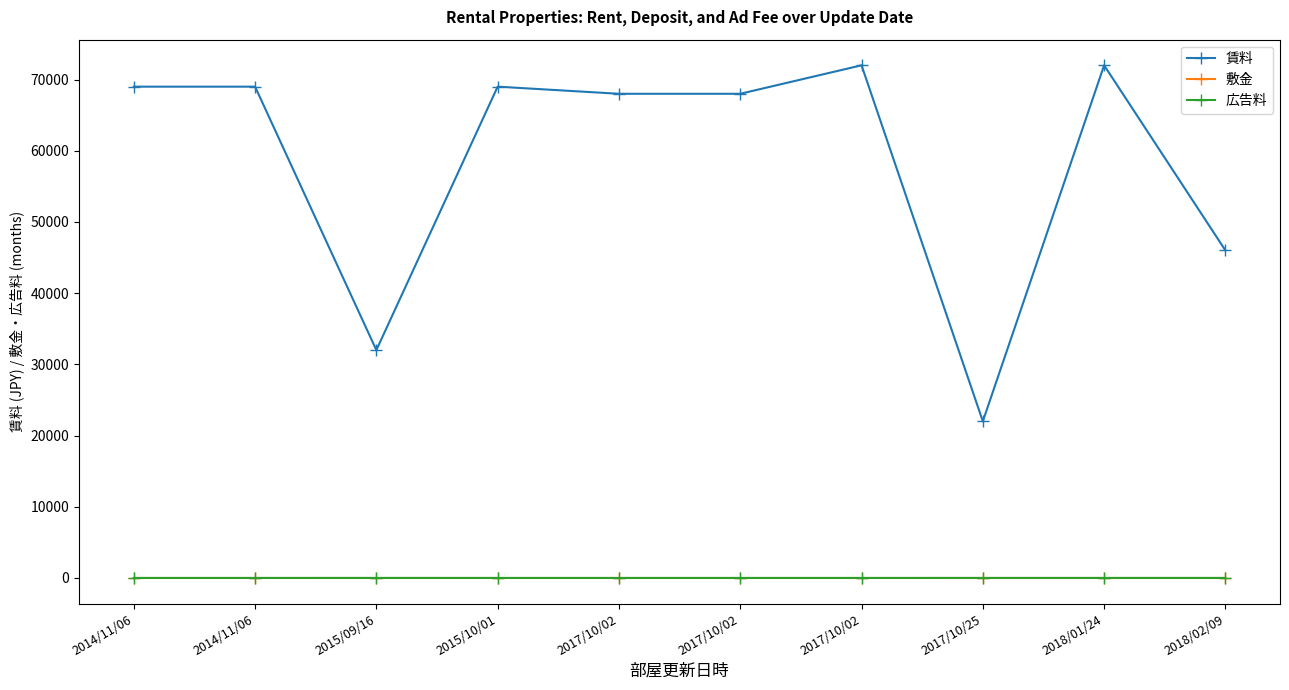

How many series are shown in this chart?

3